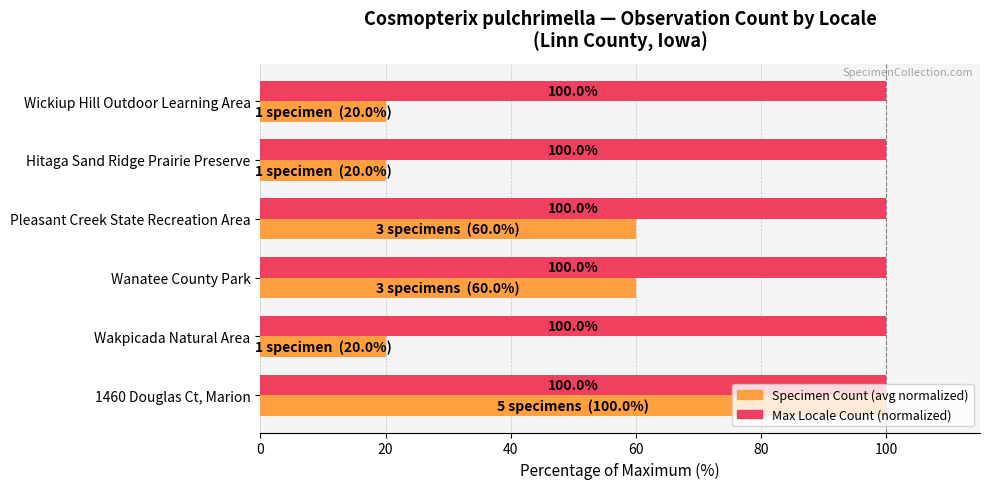

What is the spread (max minus min) of values at Wickiup Hill Outdoor Learning Area?

80